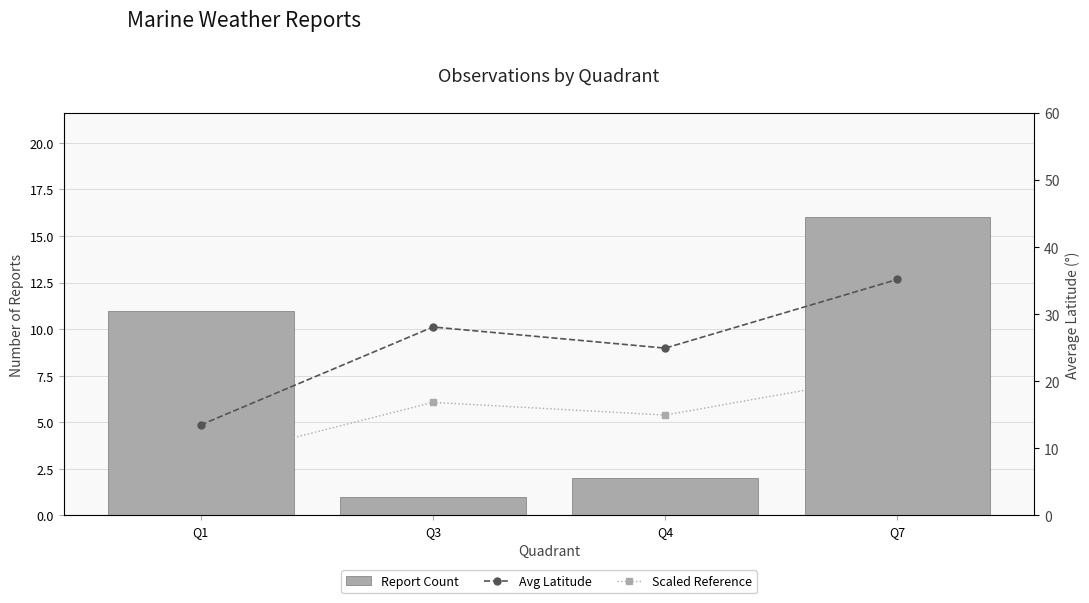

At how many categories does at least one series exceed 25?

2